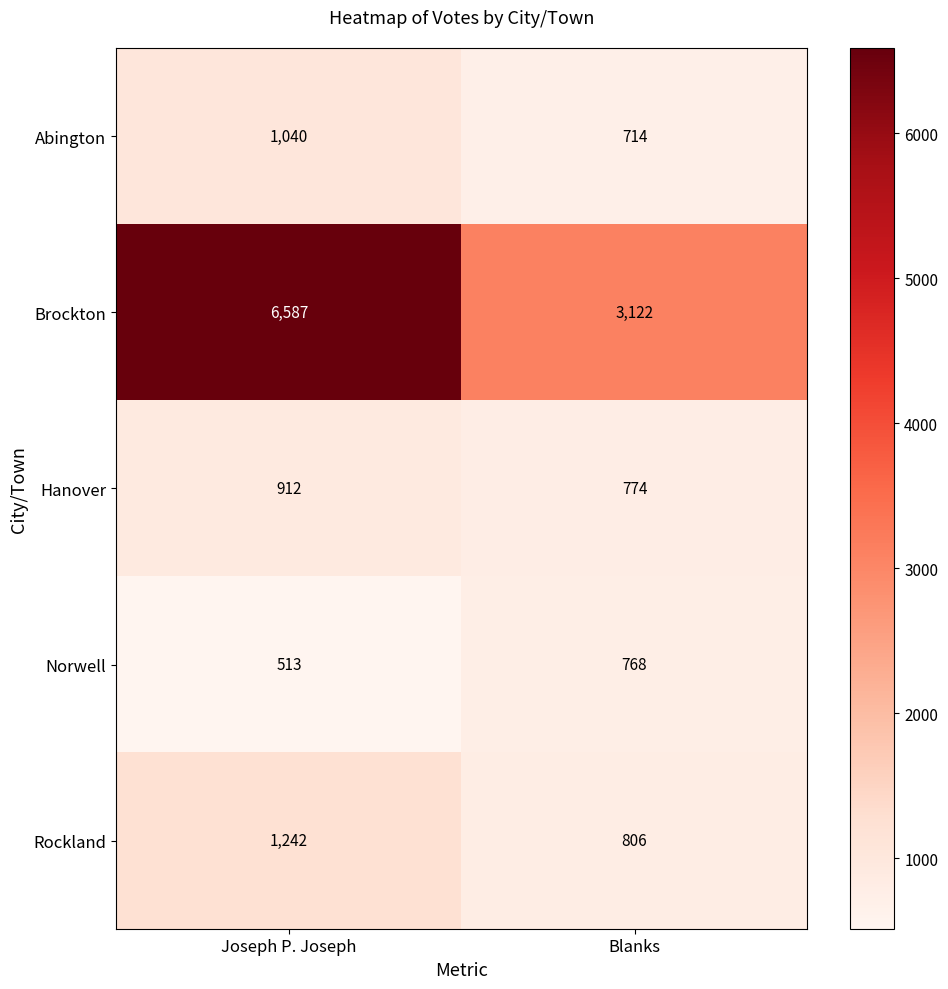

Reading left to right, list all the values displayed in this chart.

Abington: Joseph P. Joseph=1040	Blanks=714
Brockton: Joseph P. Joseph=6587	Blanks=3122
Hanover: Joseph P. Joseph=912	Blanks=774
Norwell: Joseph P. Joseph=513	Blanks=768
Rockland: Joseph P. Joseph=1242	Blanks=806